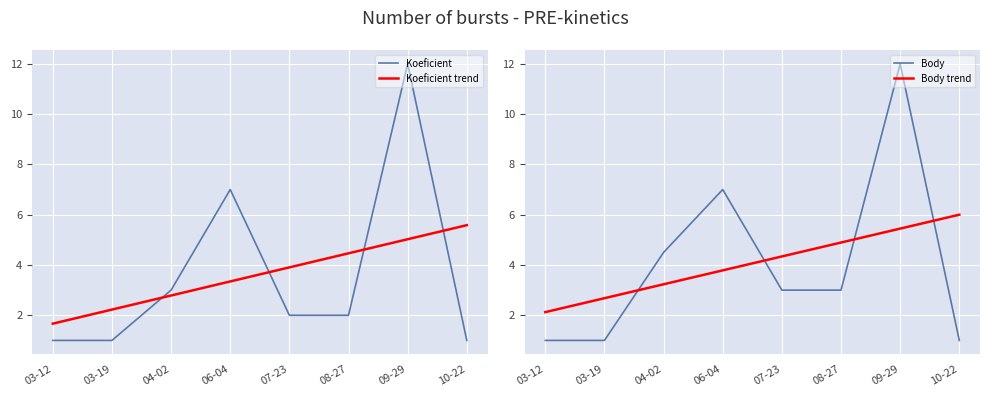

Where does the Koeficient trend series first go above 3?

06-04